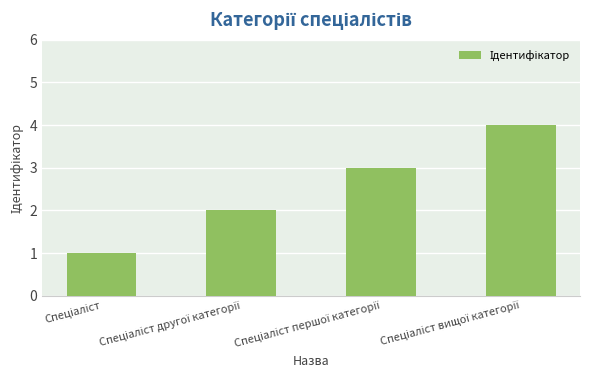

What is the maximum value shown in the chart?

4